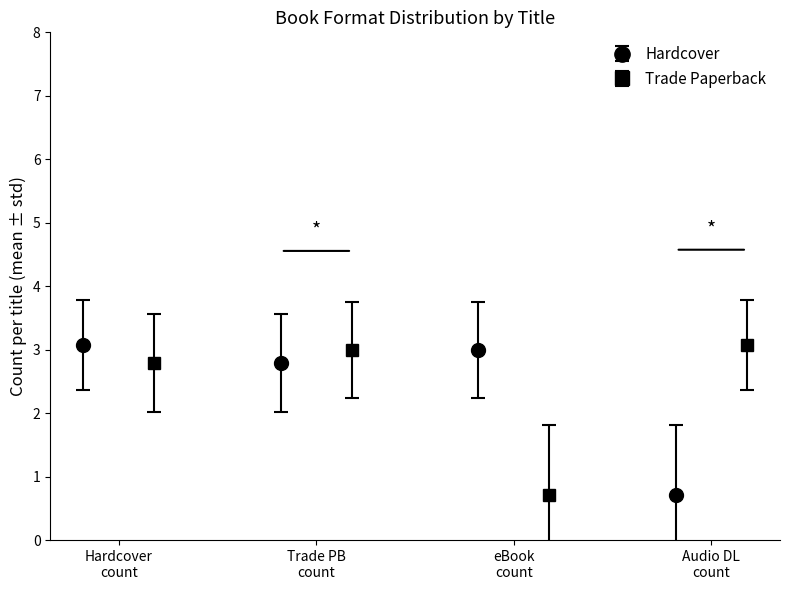

True or false: Hardcover has more than 1 interior local peaks.

False